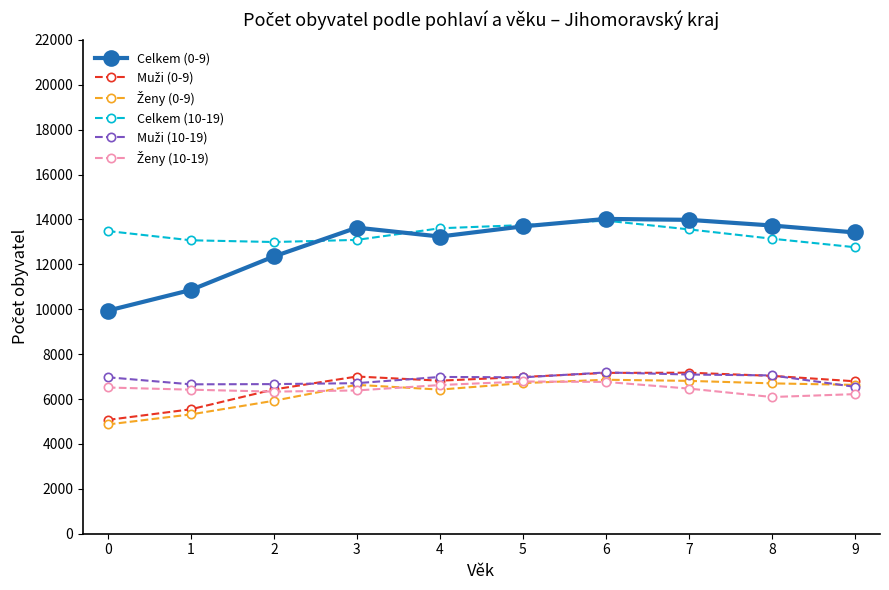

What is the minimum value shown in the chart?

4866